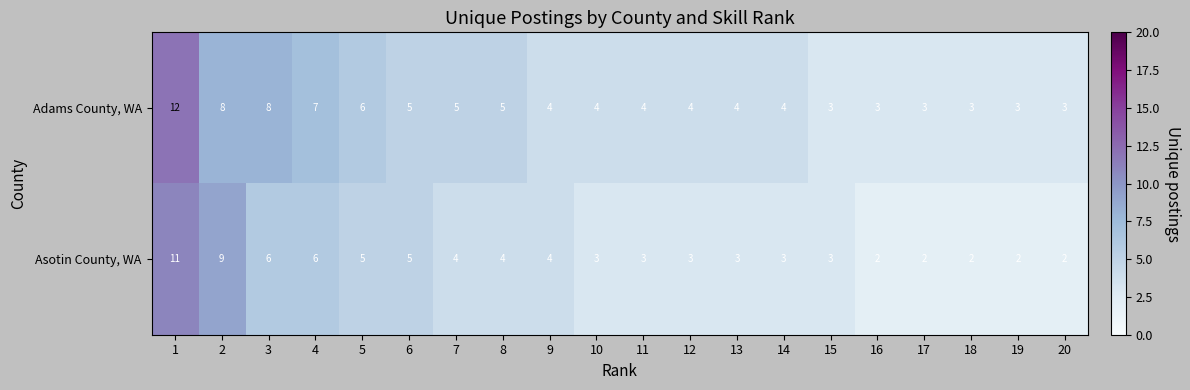

What is the total value across all series at 15?

6